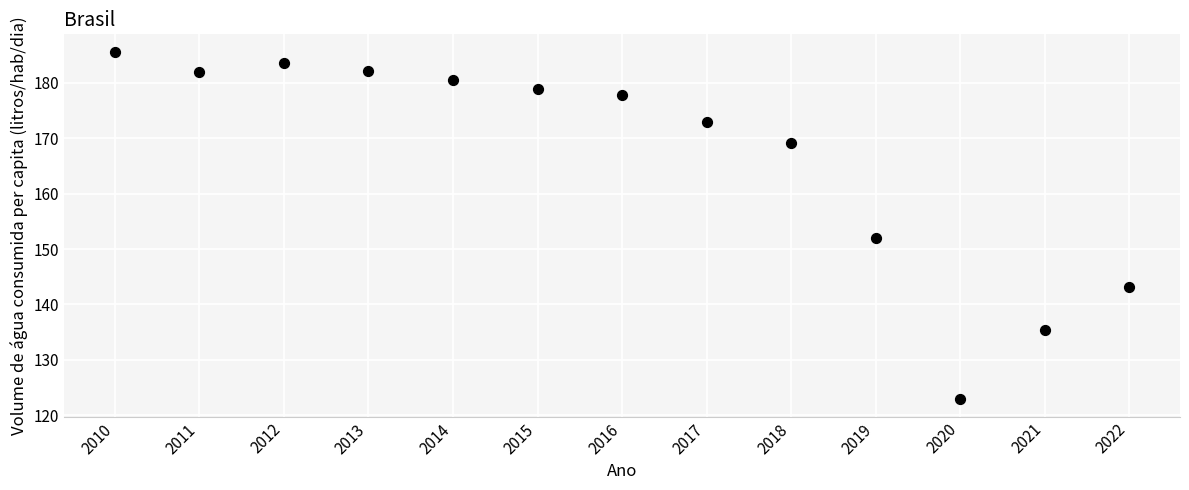

What is the range of X values (max minus min)?

12.0